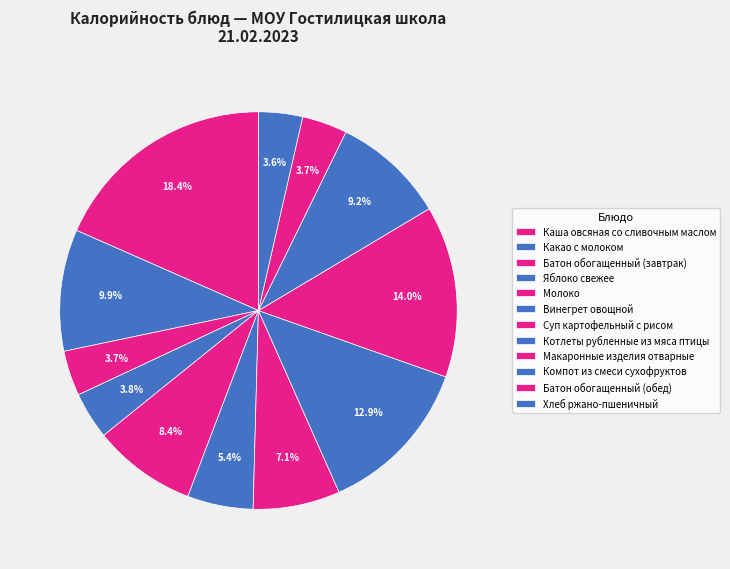

To the nearest percent, what is the difference between the largest and smallest slice percentages?

15%